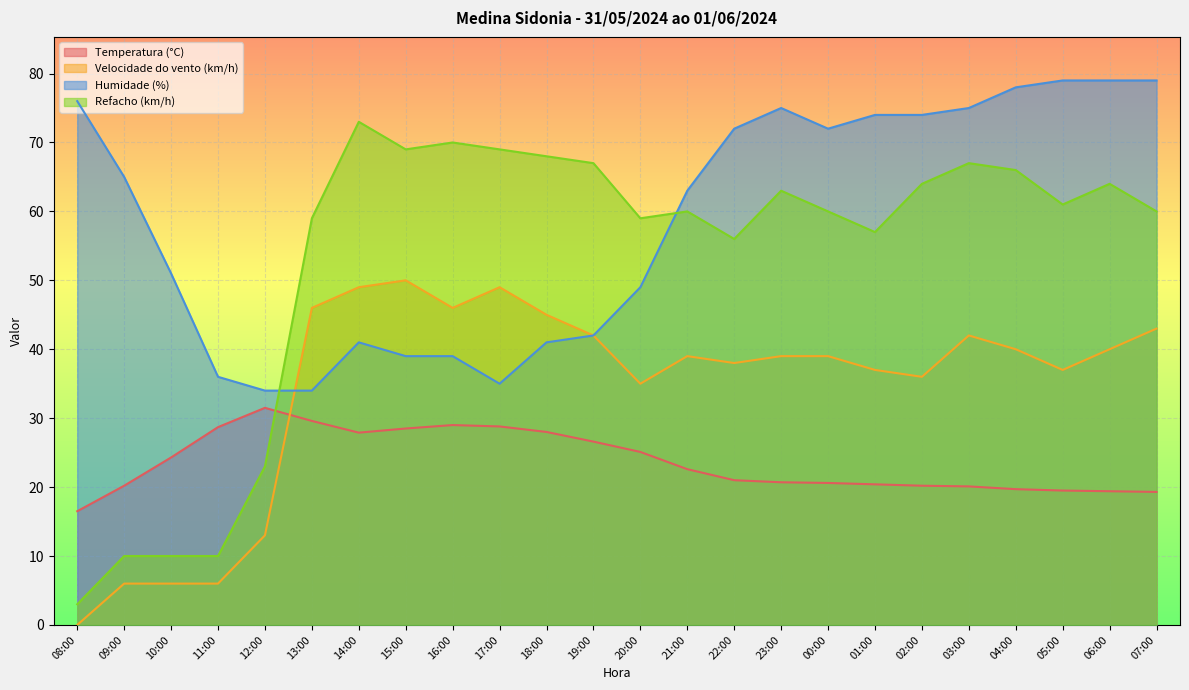

What is the label of the 1st point from the right?

07:00